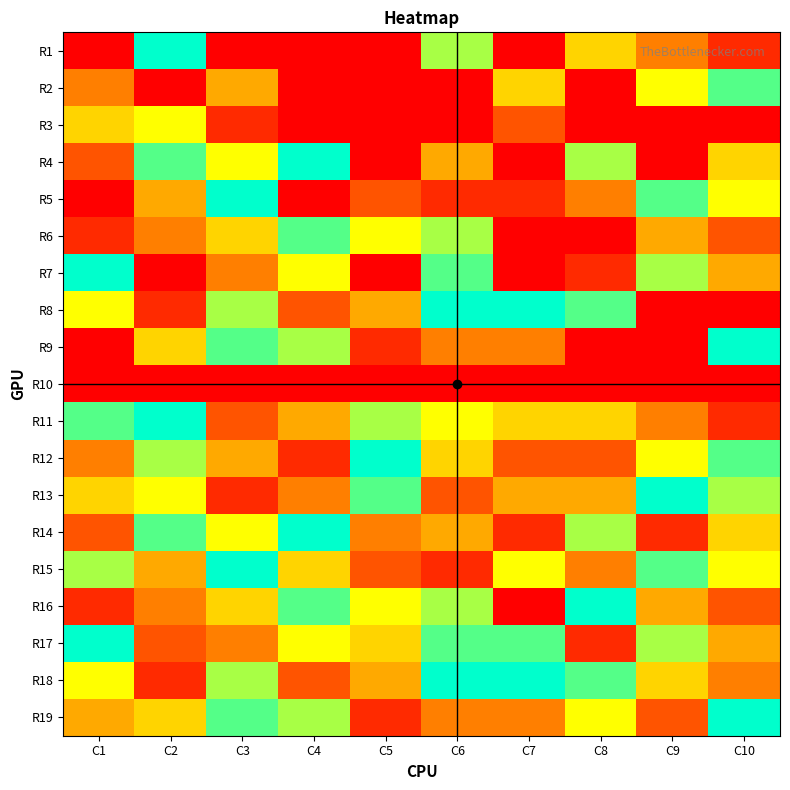

Which has a higher value, C8 or C1?

C8